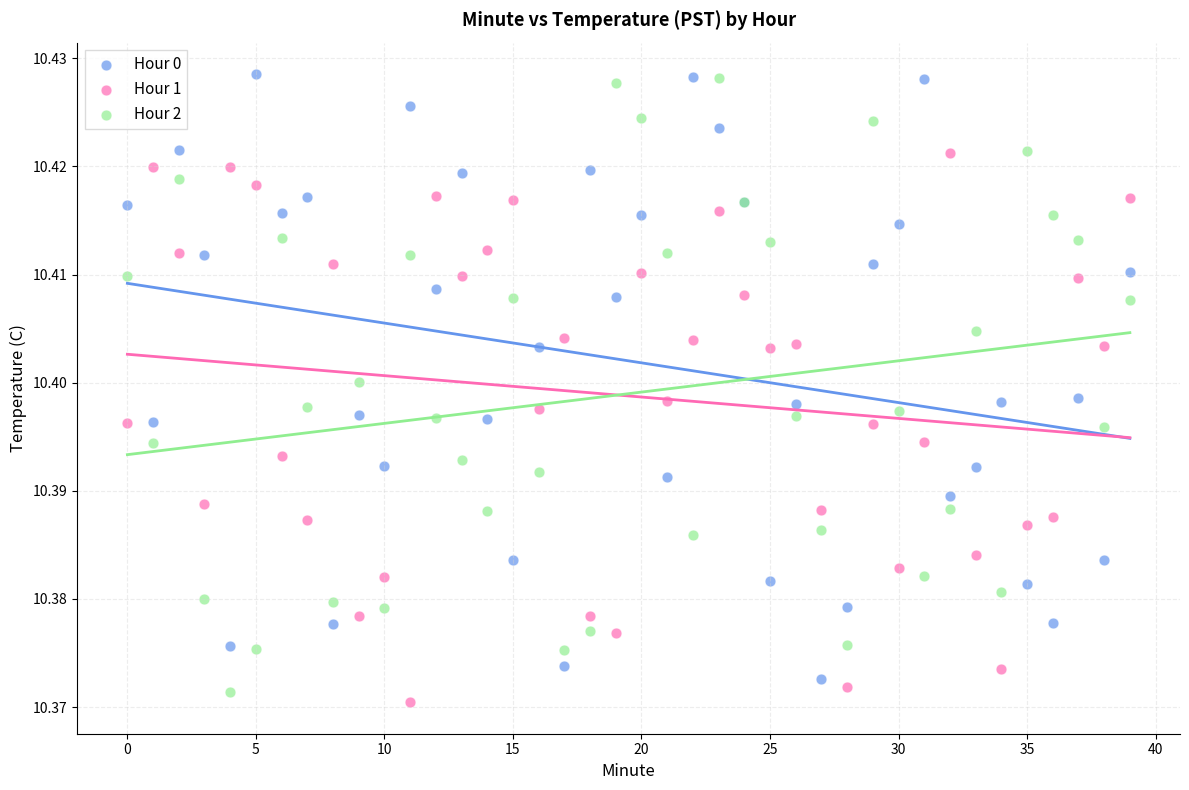

Which series reaches the minimum Y coordinate?

Hour 1